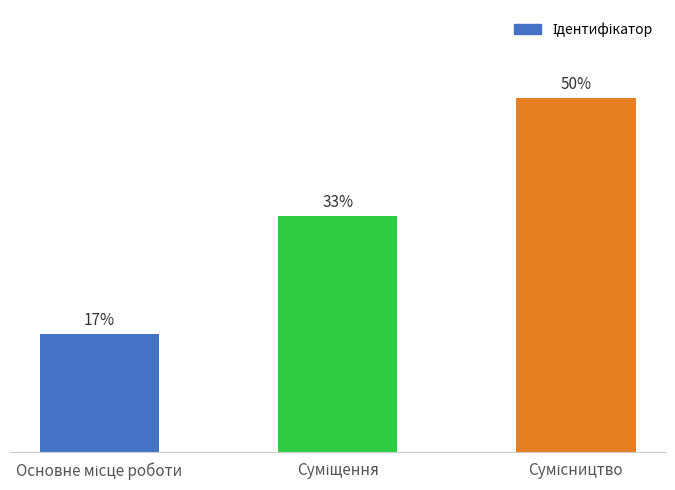

Does the chart contain any negative values?

No